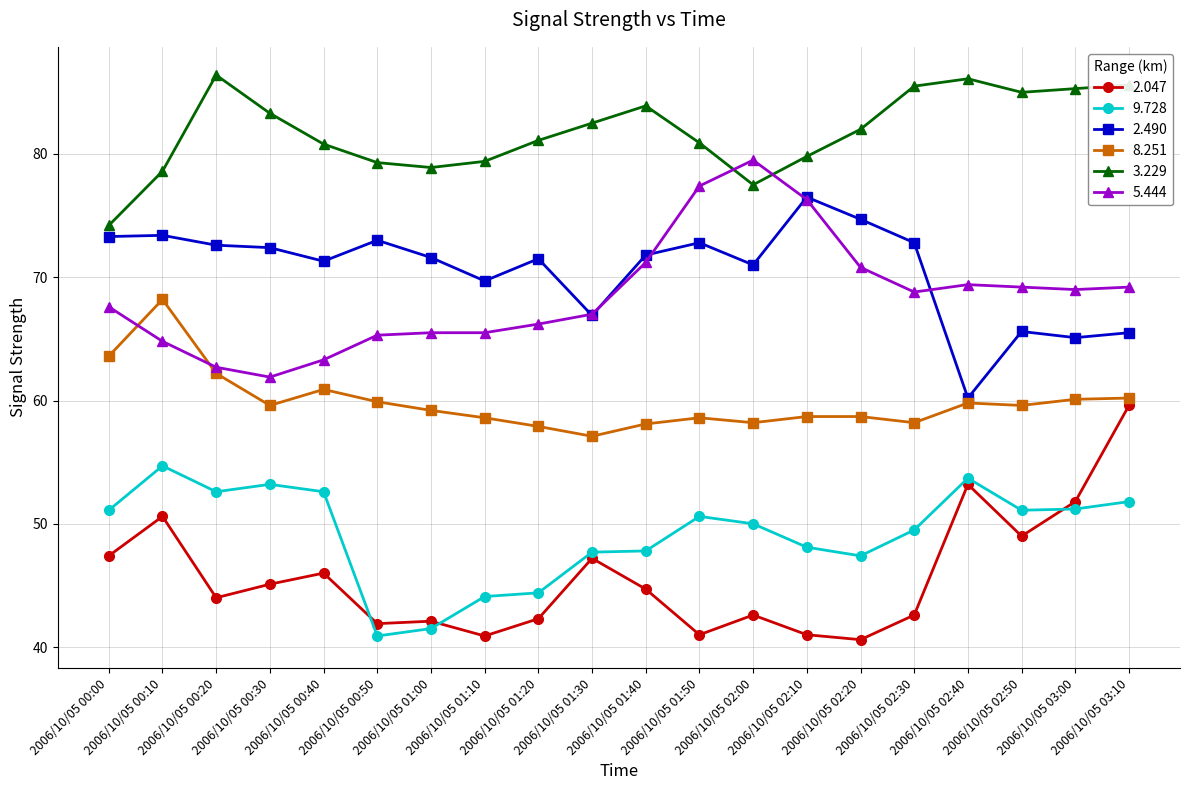

At which label does 8.251 first exceed 59?

2006/10/05 00:00